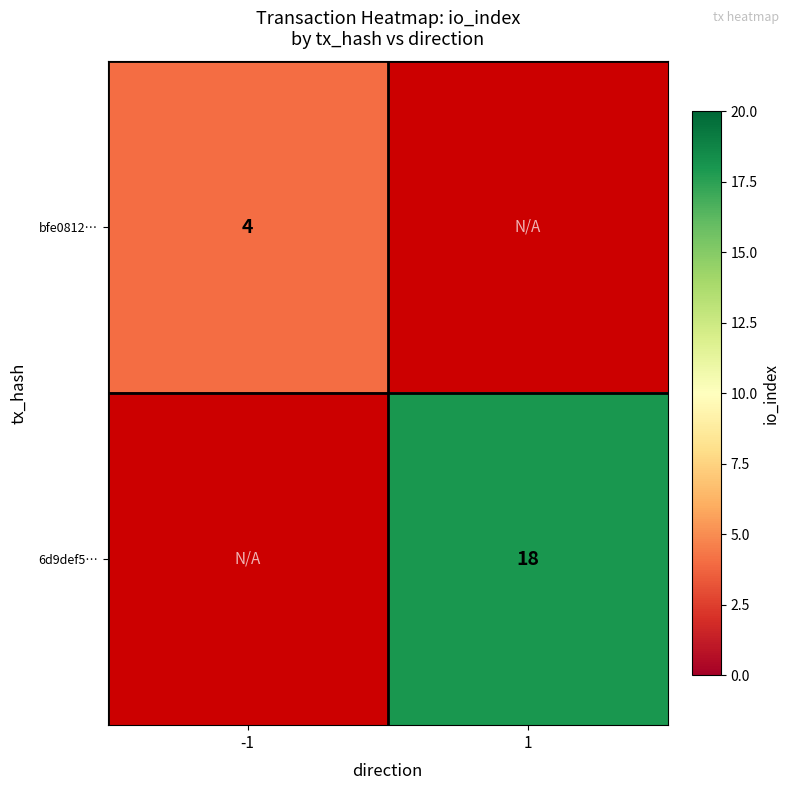

Is it true that bfe0812… equals 6 at -1?

False